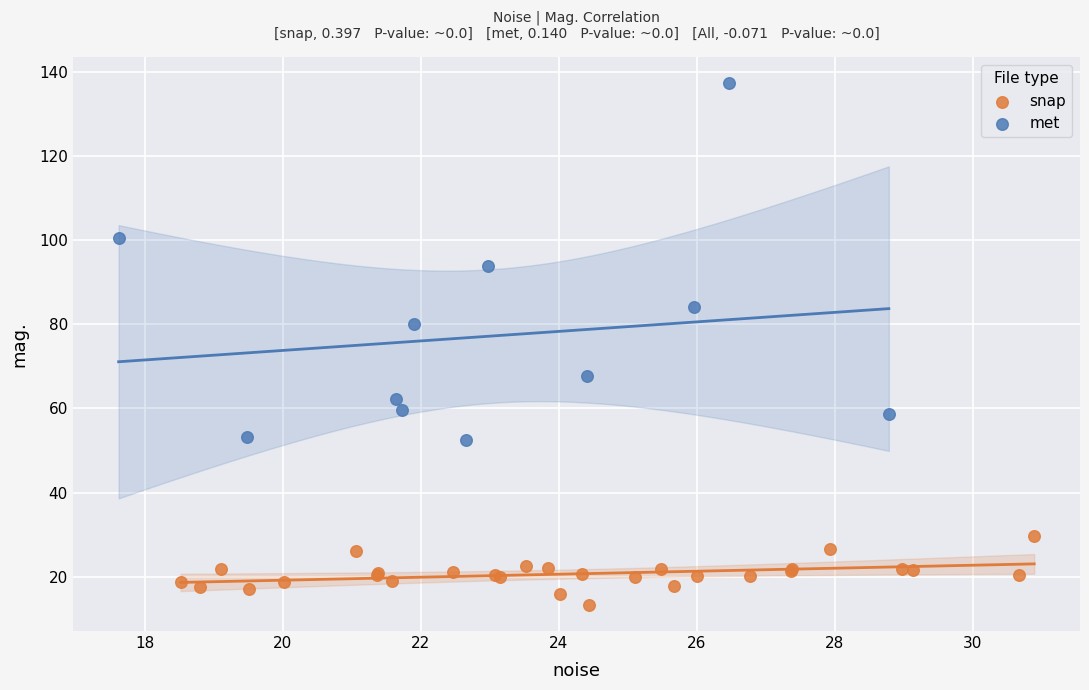

Which series reaches the minimum Y coordinate?

snap